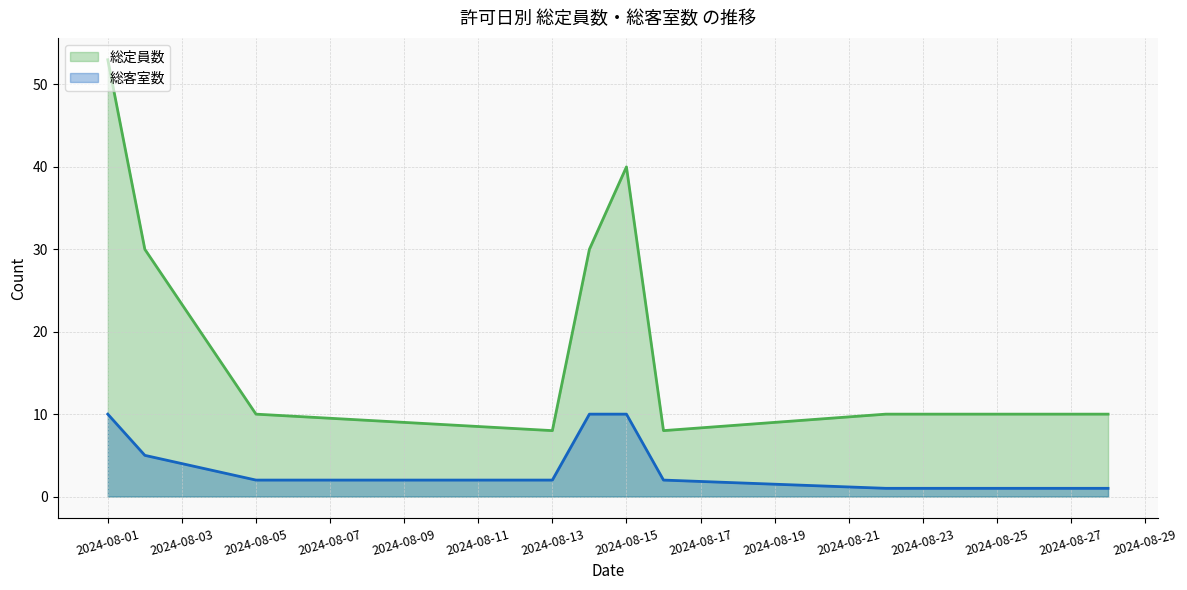

True or false: 総定員数 has a value of 14 at 2024-08-05.

False